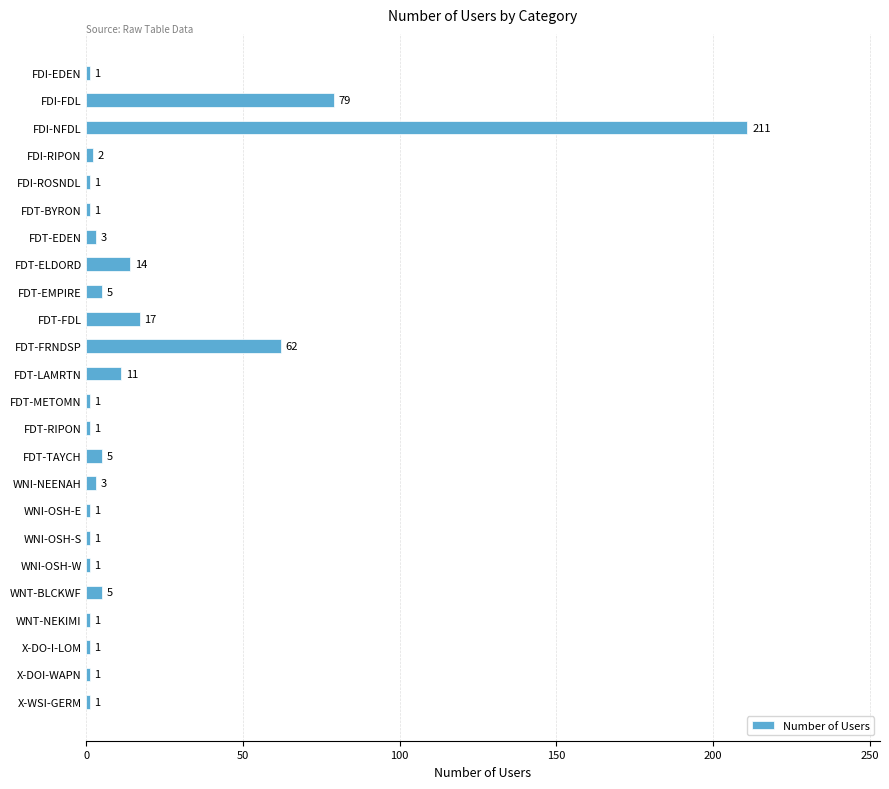

What is the label of the 15th bar from the bottom?

FDT-FDL